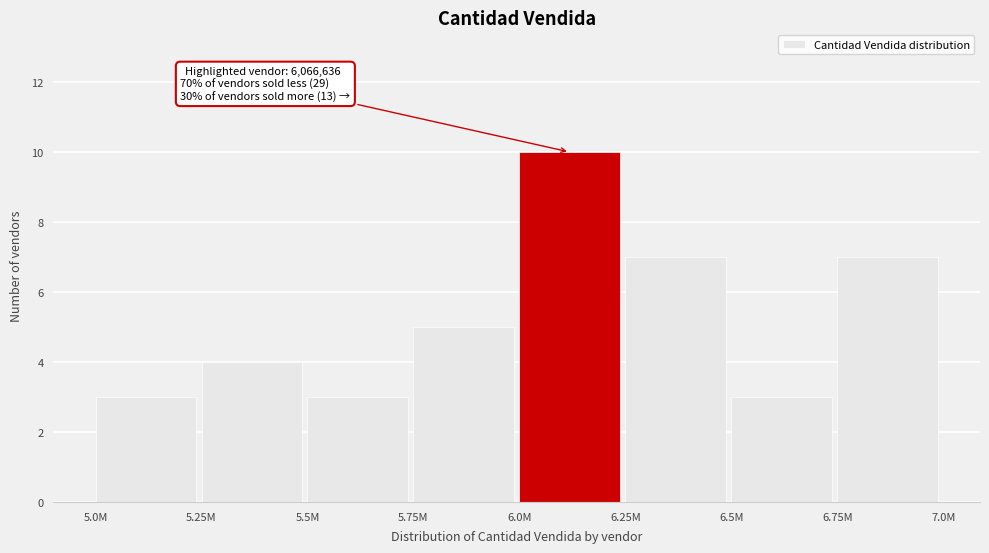

Reading left to right, list all the values displayed in this chart.

5.0M=3	5.25M=4	5.5M=3	5.75M=5	6.0M=10	6.25M=7	6.5M=3	6.75M=7